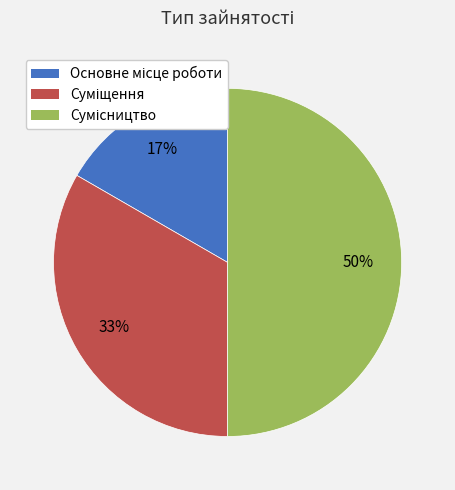

How many segments does this pie chart have?

3